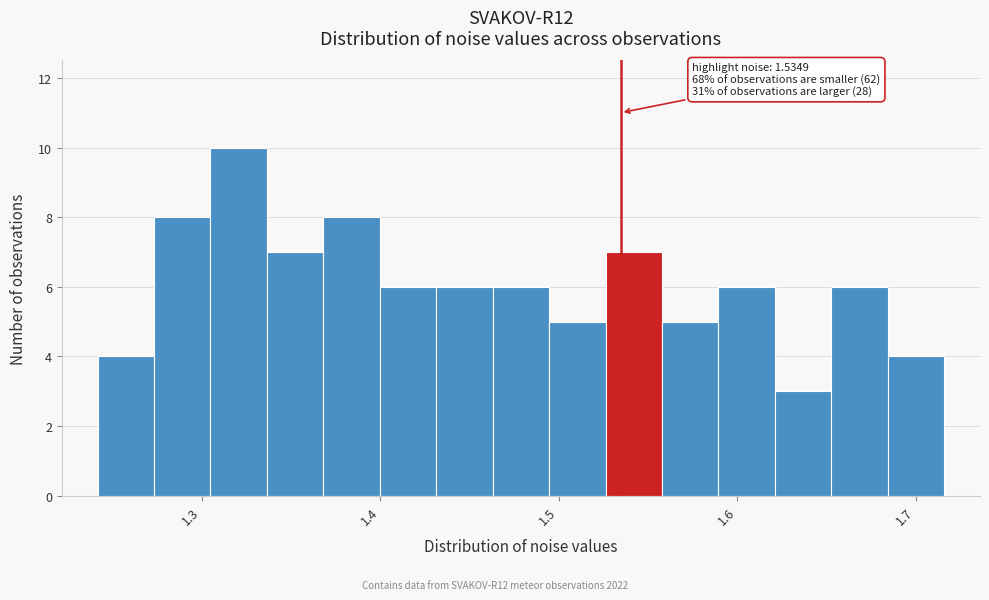

Read against the x-axis, roughly where is the centre of the tallest bar?

1.32